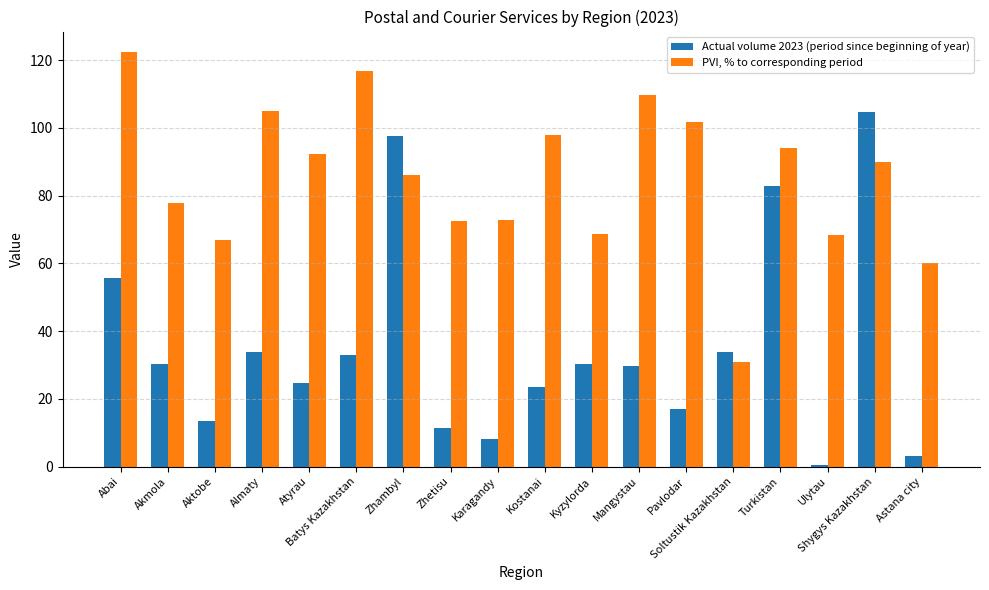

How many bars are there in each group?

2